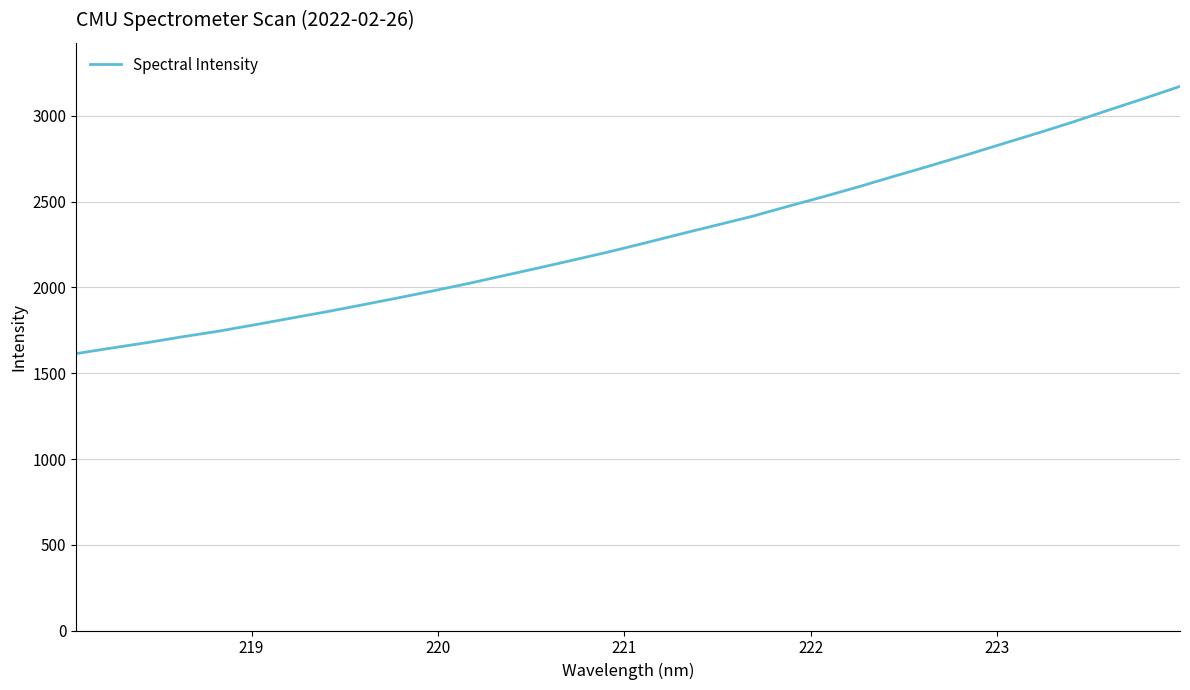

What is the maximum value shown in the chart?

3172.8